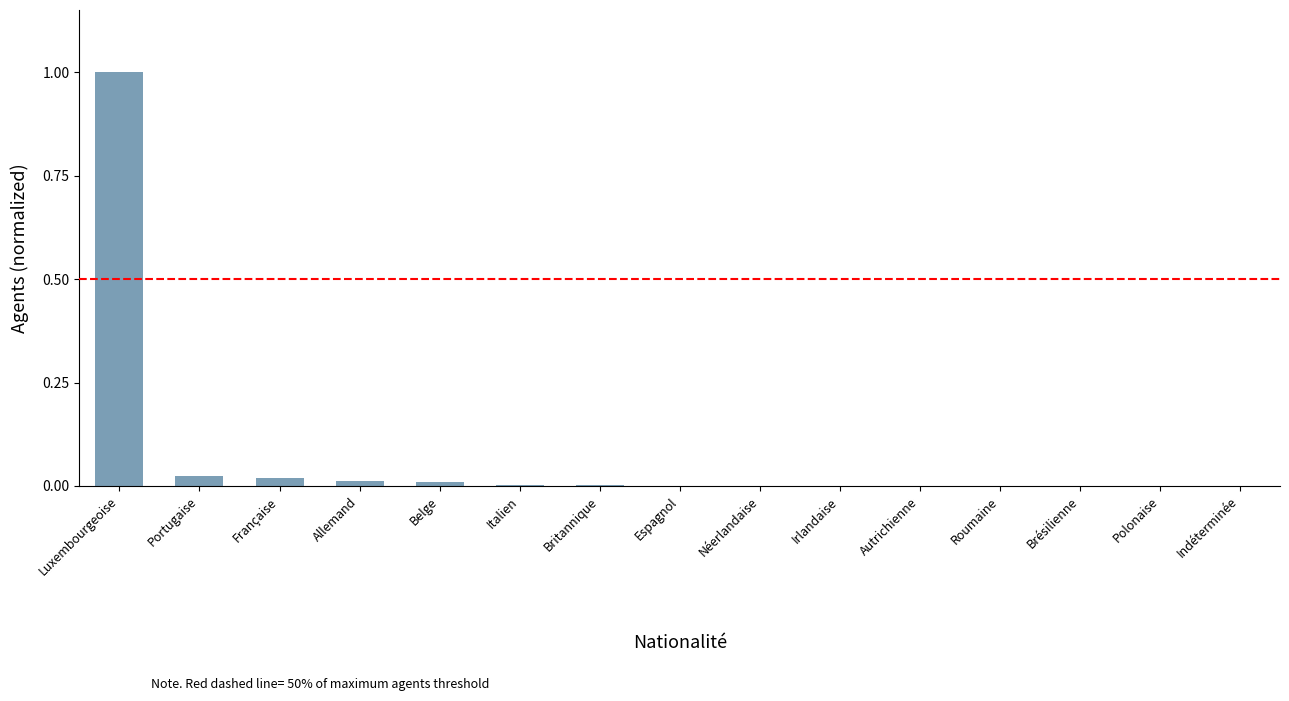

The chart shows a value of 0.0 at Autrichienne. True or false?

True